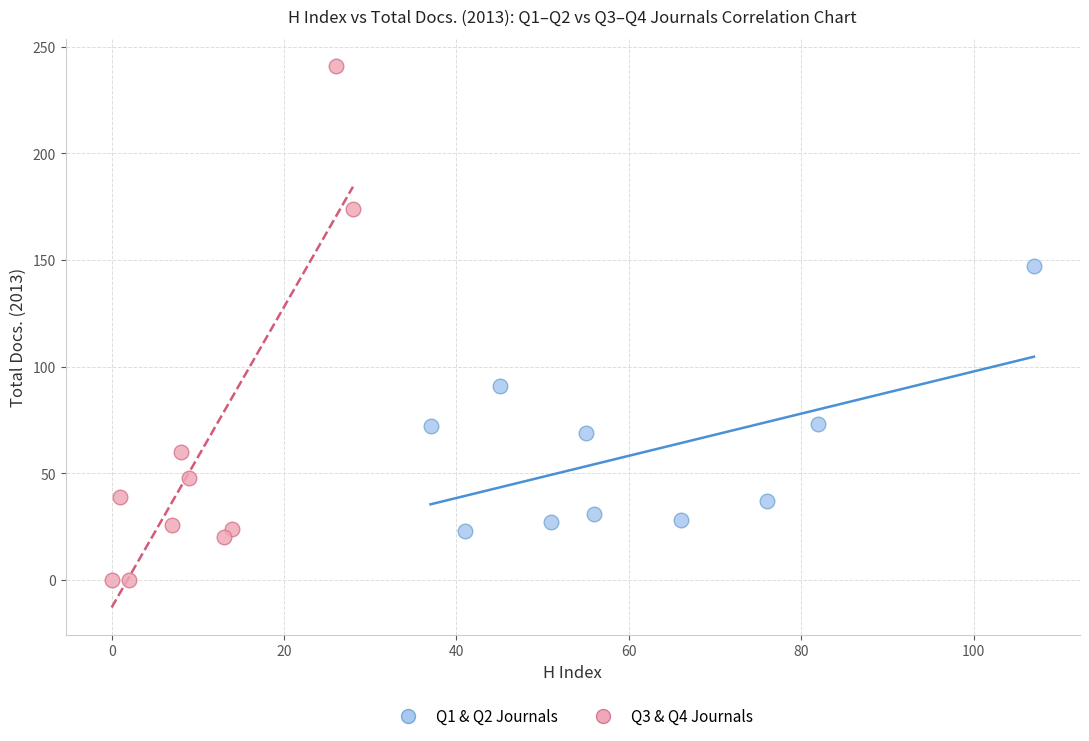

Which series contains the lowest Y value?

Q3 & Q4 Journals